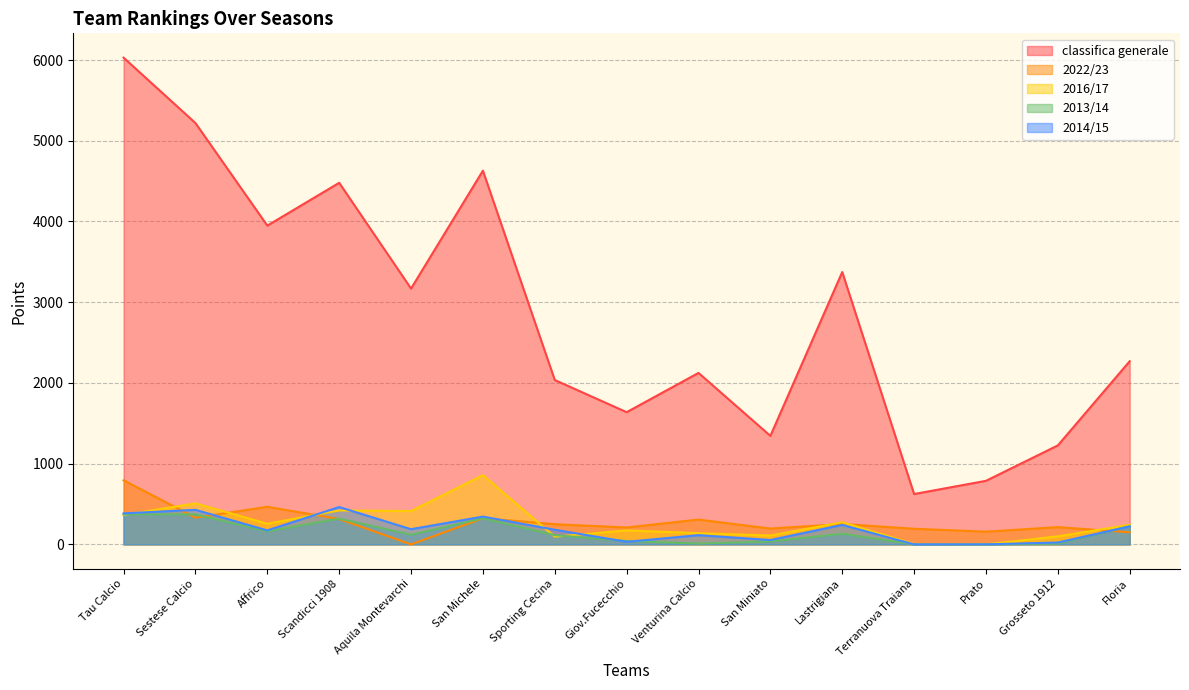

How many values in 2013/14 are above zero?

13